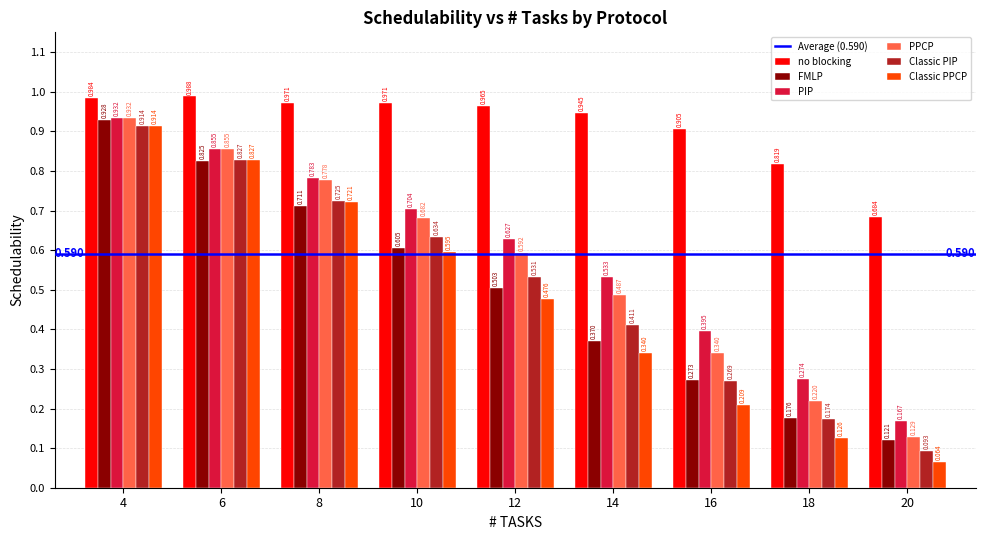

At how many categories does at least one series exceed 0?

9